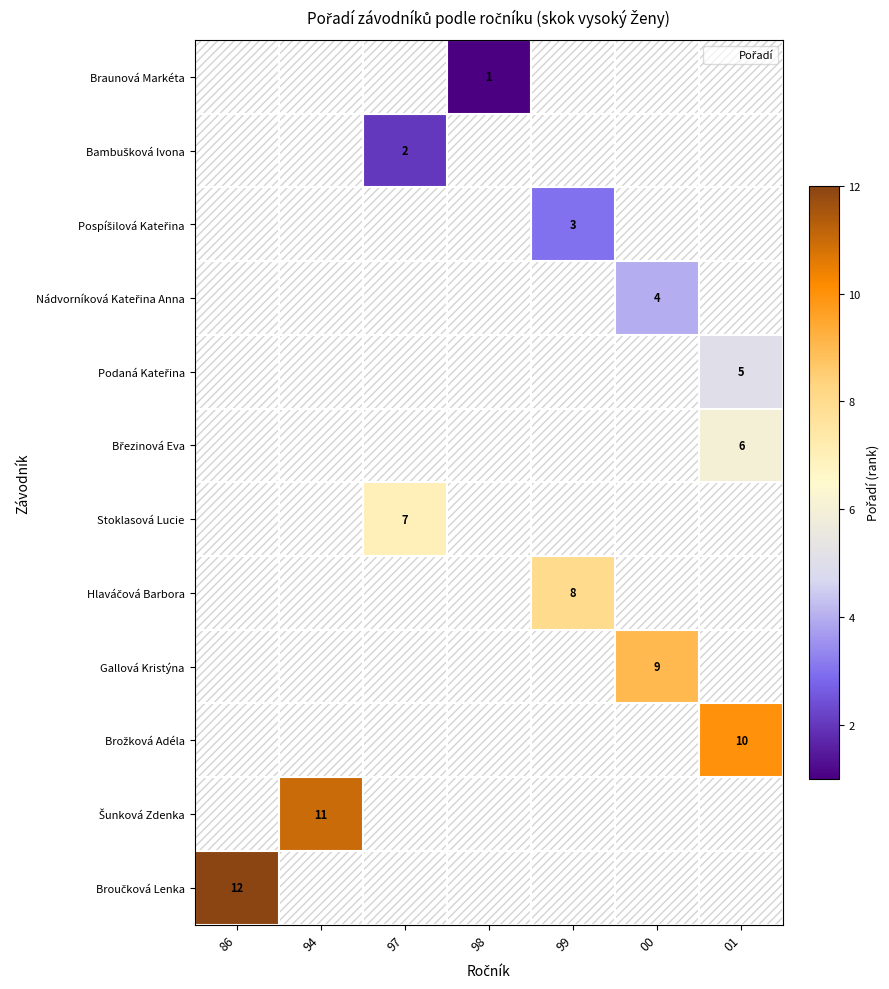

Count the number of categories in the chart.

7